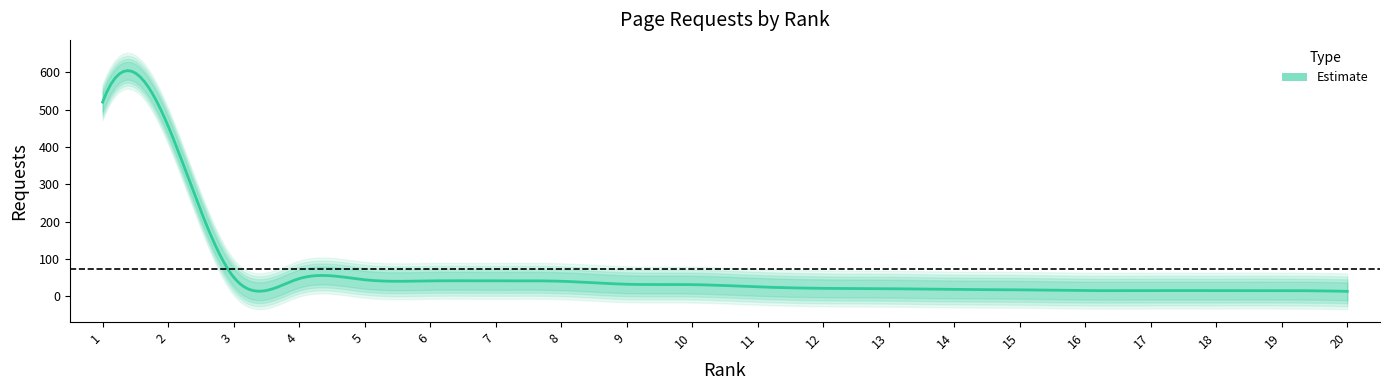

How many data points are less than 31?

10